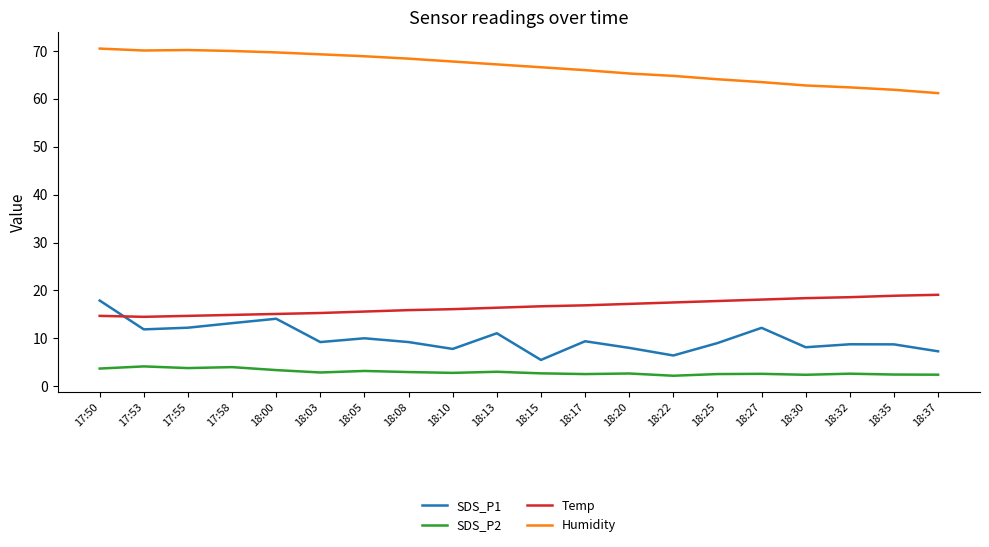

What is the minimum value for SDS_P2?

2.2